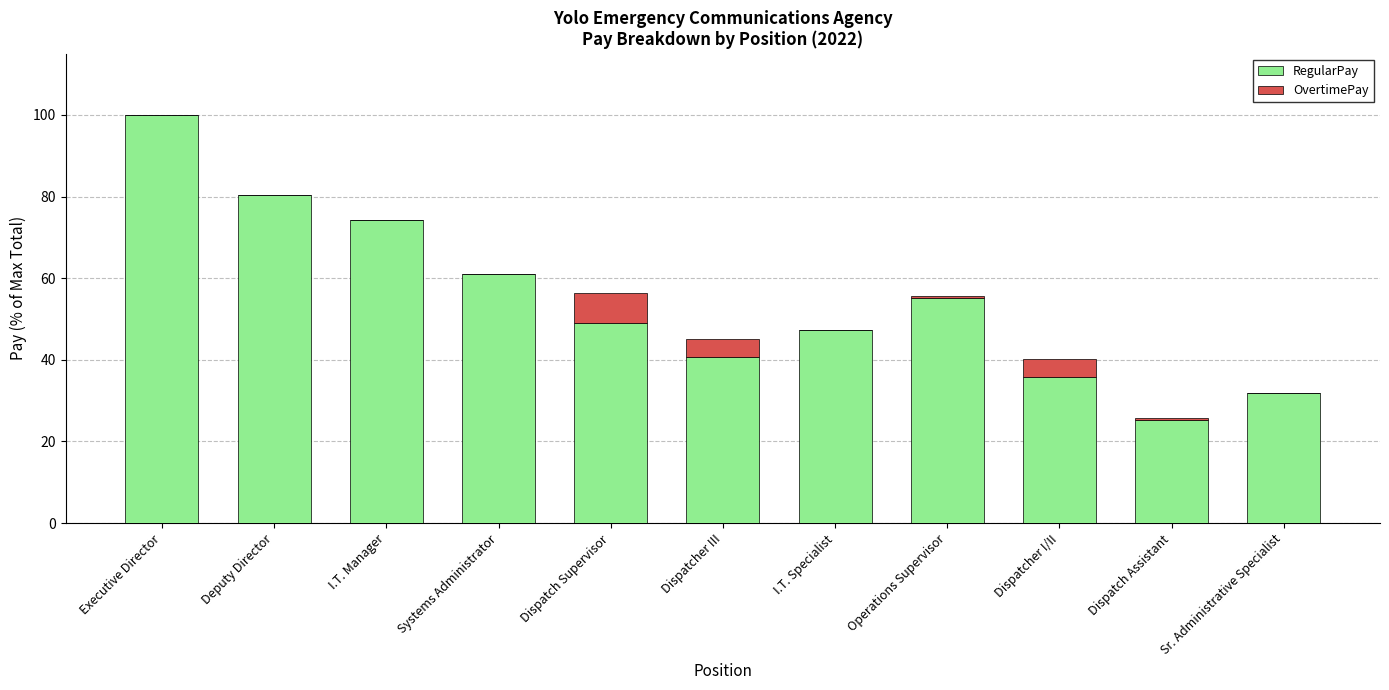

What is the sum of all RegularPay values?

600.6